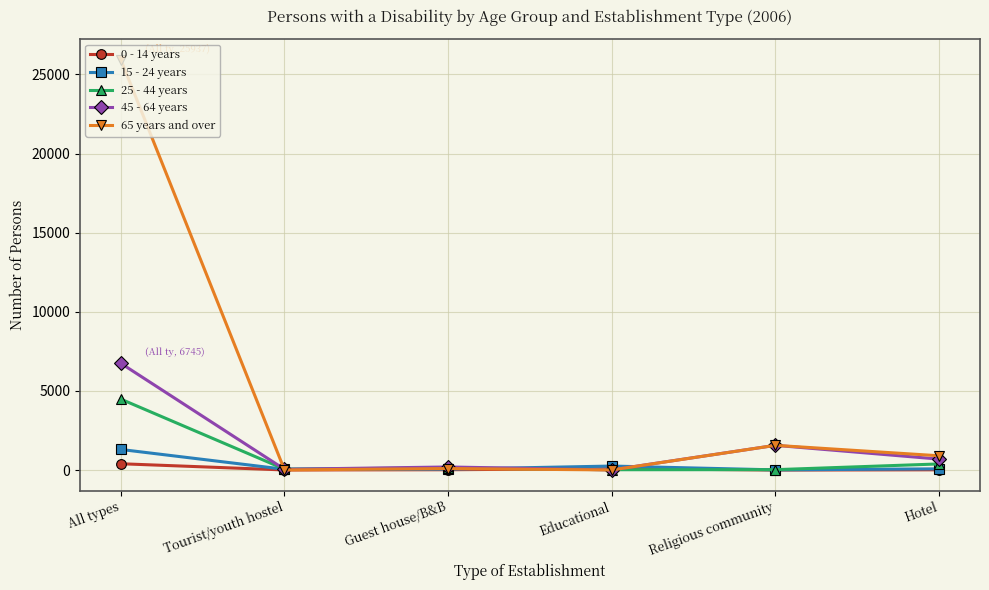

Is it true that 45 - 64 years equals 1561 at Religious community?

True